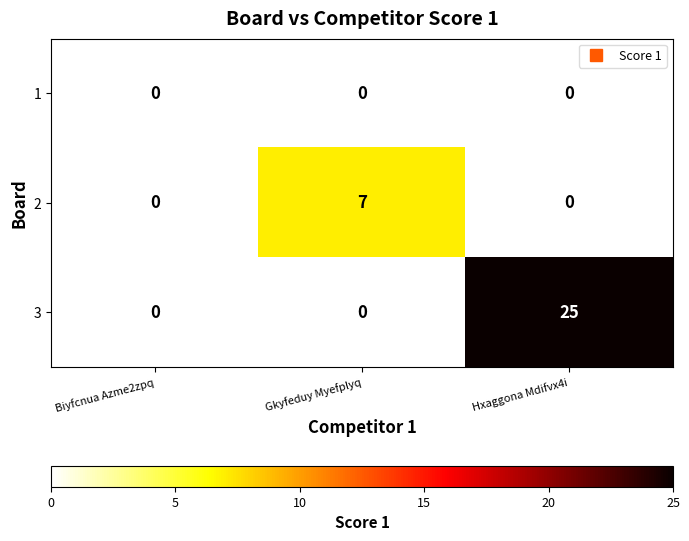

Reading left to right, transcribe all the data shown in this chart.

1: 0	0	0
2: 0	7	0
3: 0	0	25